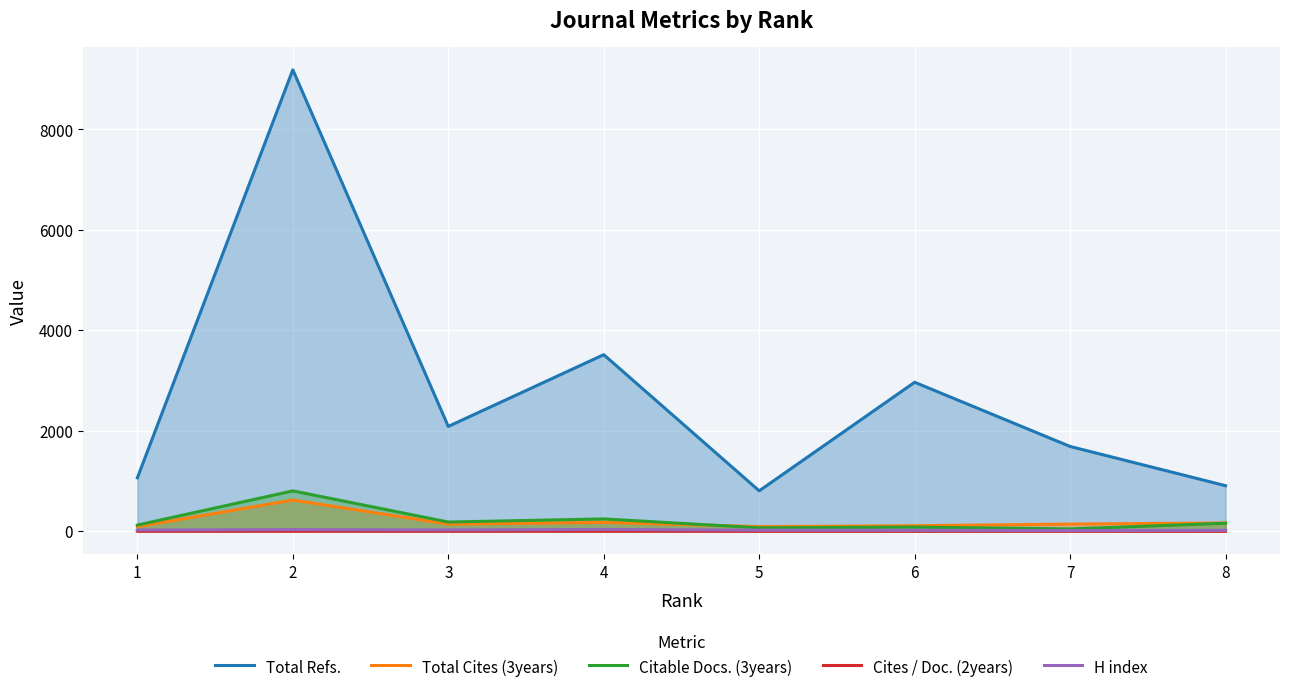

At which label does Total Refs. first exceed 2086?

2